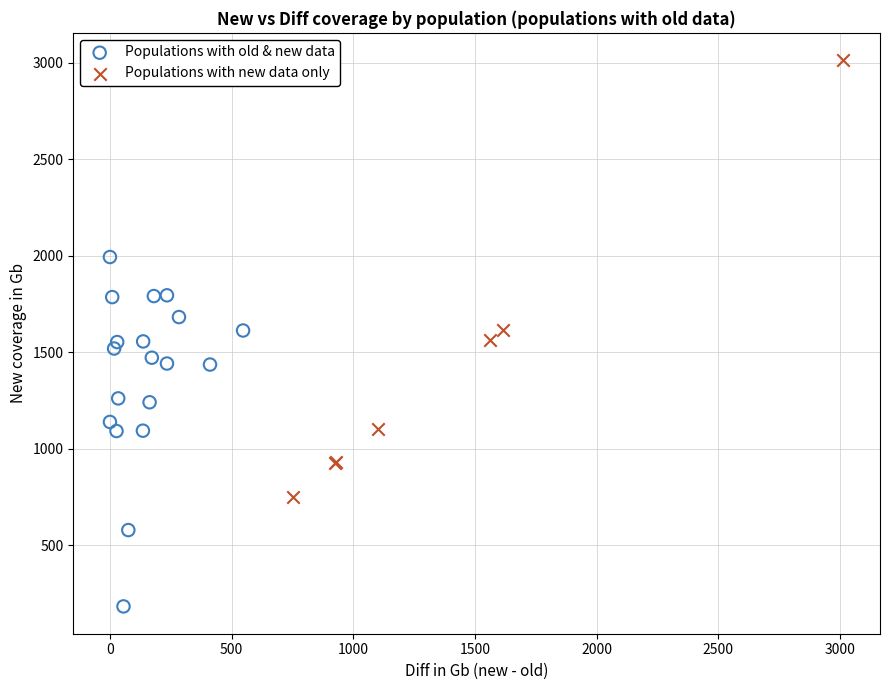

Which series contains the highest Y value?

Populations with new data only